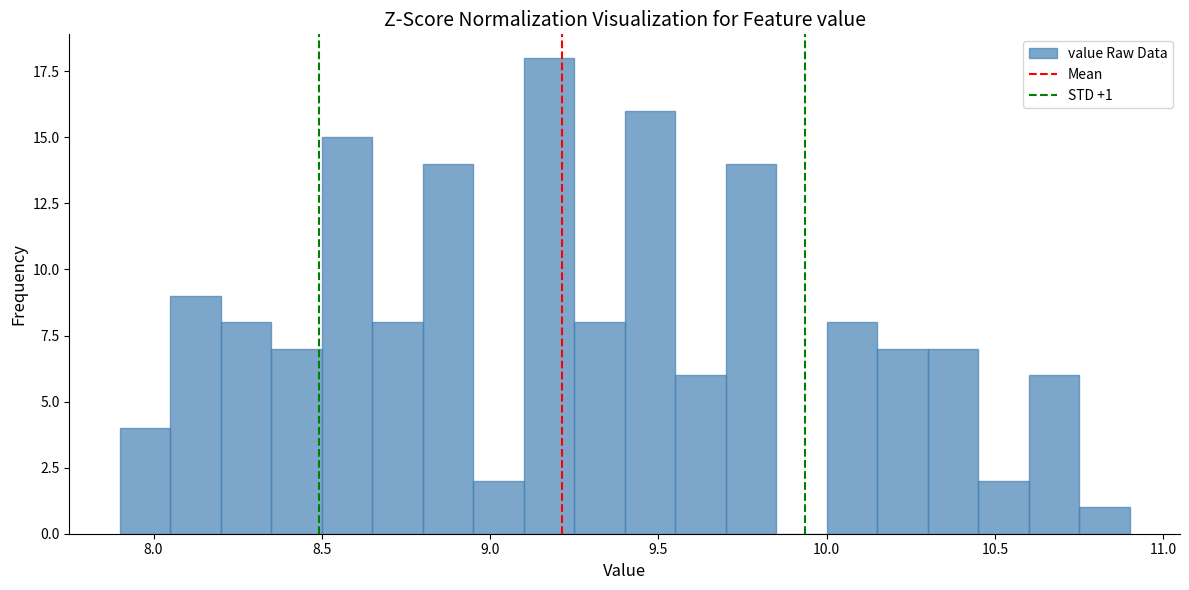

Read against the x-axis, roughly where is the centre of the tallest bar?

9.20